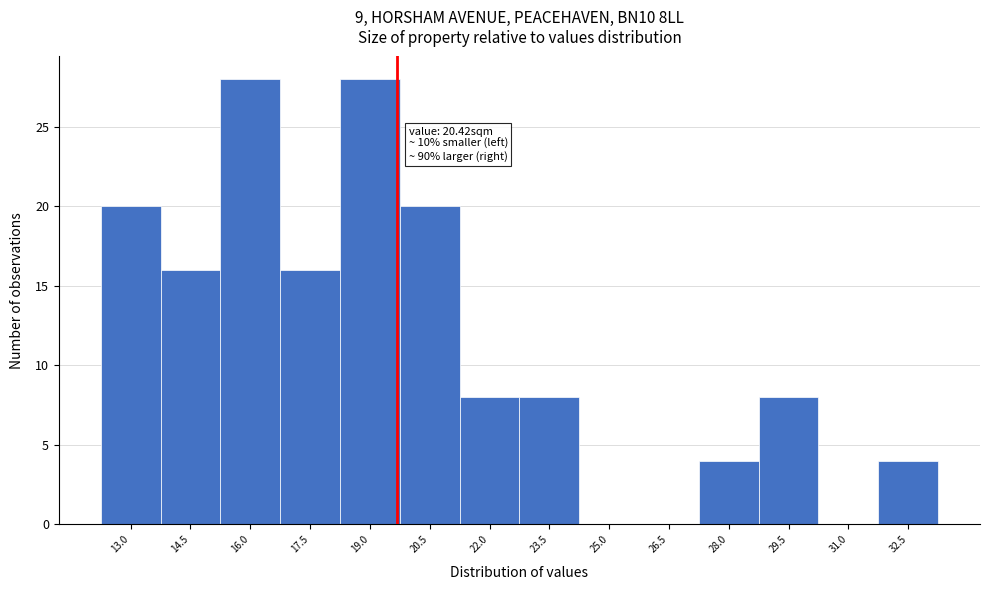

Reading left to right, list all the values displayed in this chart.

13.0=20	14.5=16	16.0=28	17.5=16	19.0=28	20.5=20	22.0=8	23.5=8	25.0=0	26.5=0	28.0=4	29.5=8	31.0=0	32.5=4